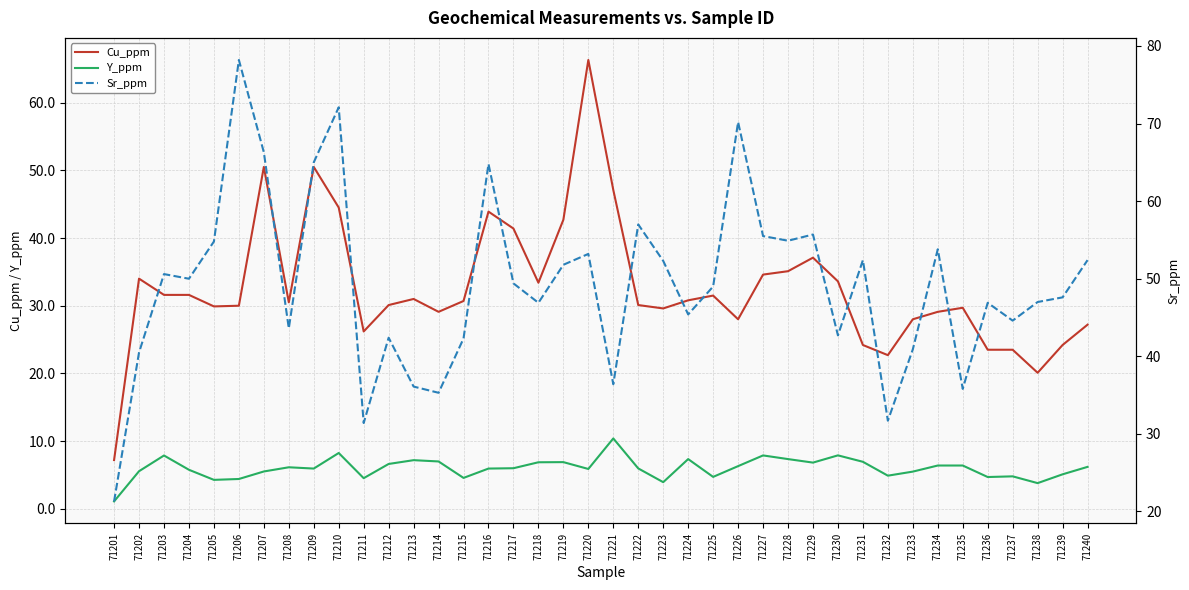

Is the value of Y_ppm at 71214 greater than the value of Cu_ppm at 71207?

No